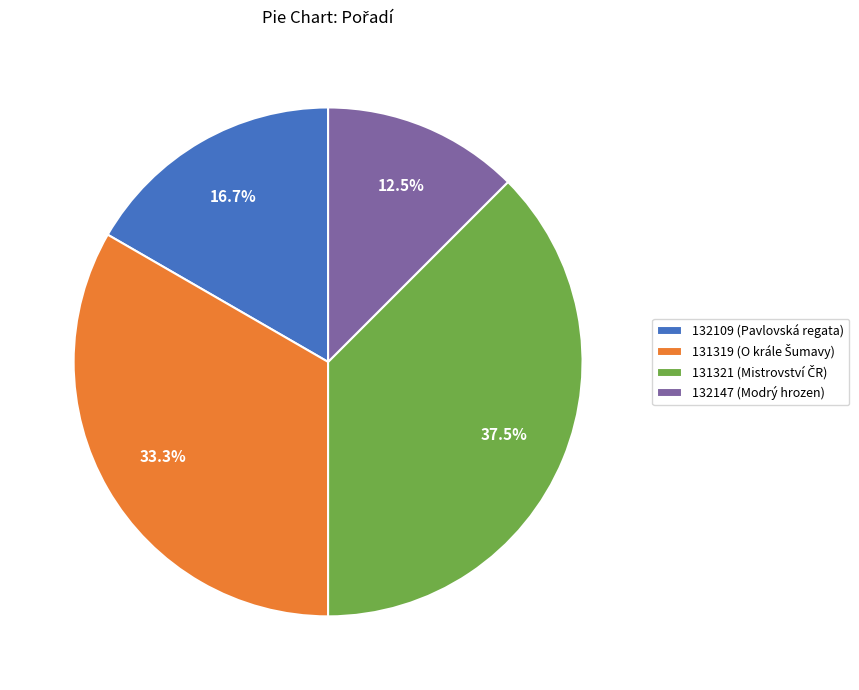

Between 132109 (Pavlovská regata) and 132147 (Modrý hrozen), which is larger?

132109 (Pavlovská regata)